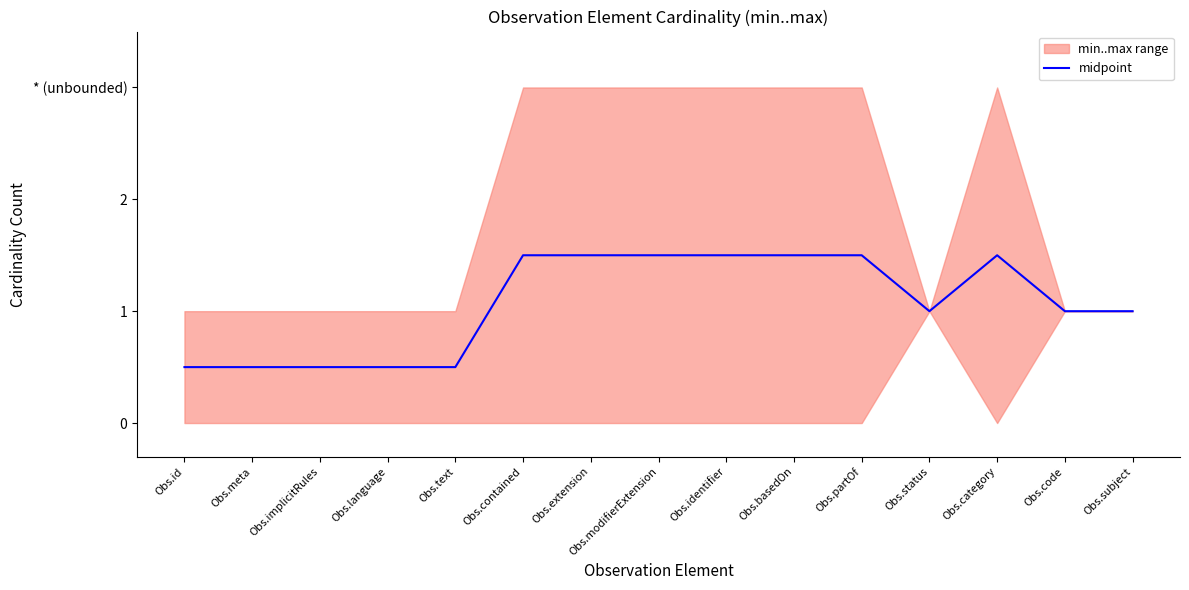

Rank the categories by value from highest to lowest.

Obs.contained, Obs.extension, Obs.modifierExtension, Obs.identifier, Obs.basedOn, Obs.partOf, Obs.category, Obs.status, Obs.code, Obs.subject, Obs.id, Obs.meta, Obs.implicitRules, Obs.language, Obs.text